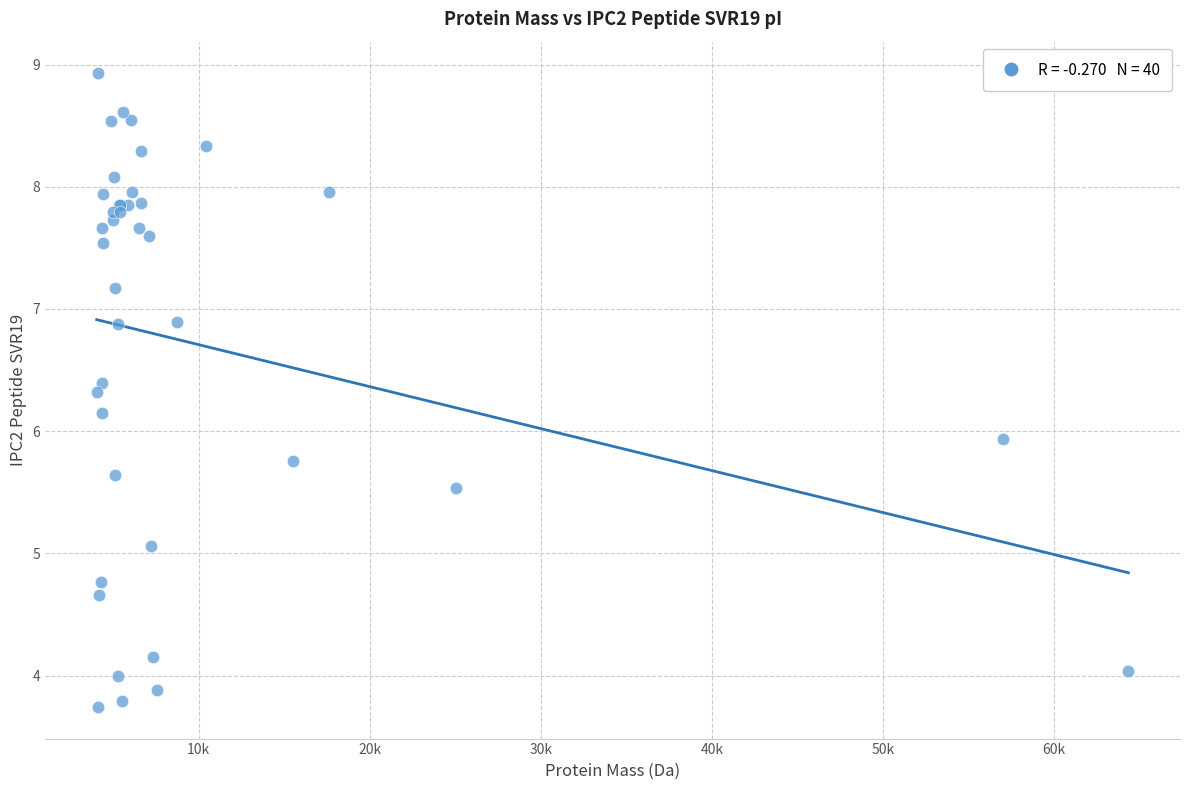

What Y value in the scatter plot is closest to 6?

5.9